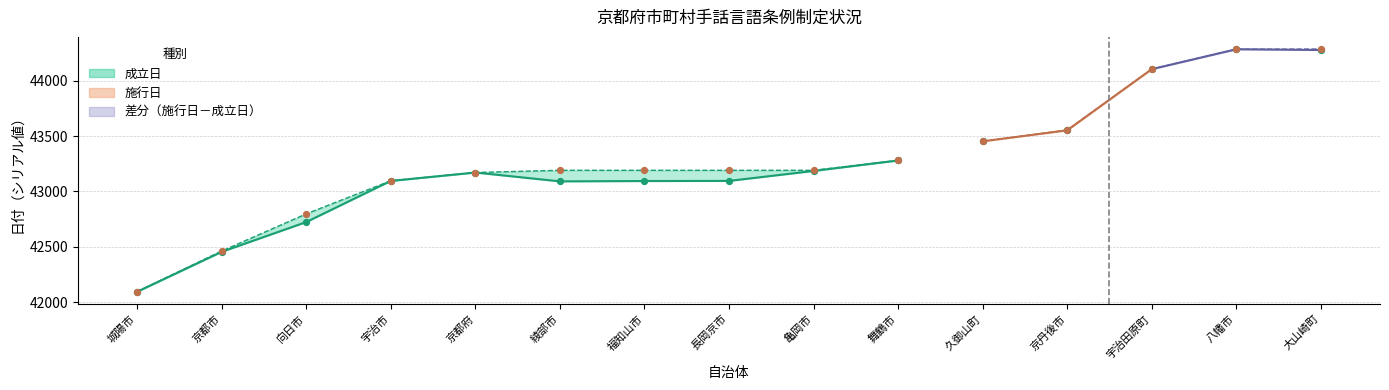

At how many categories does at least one series exceed 43436?

5